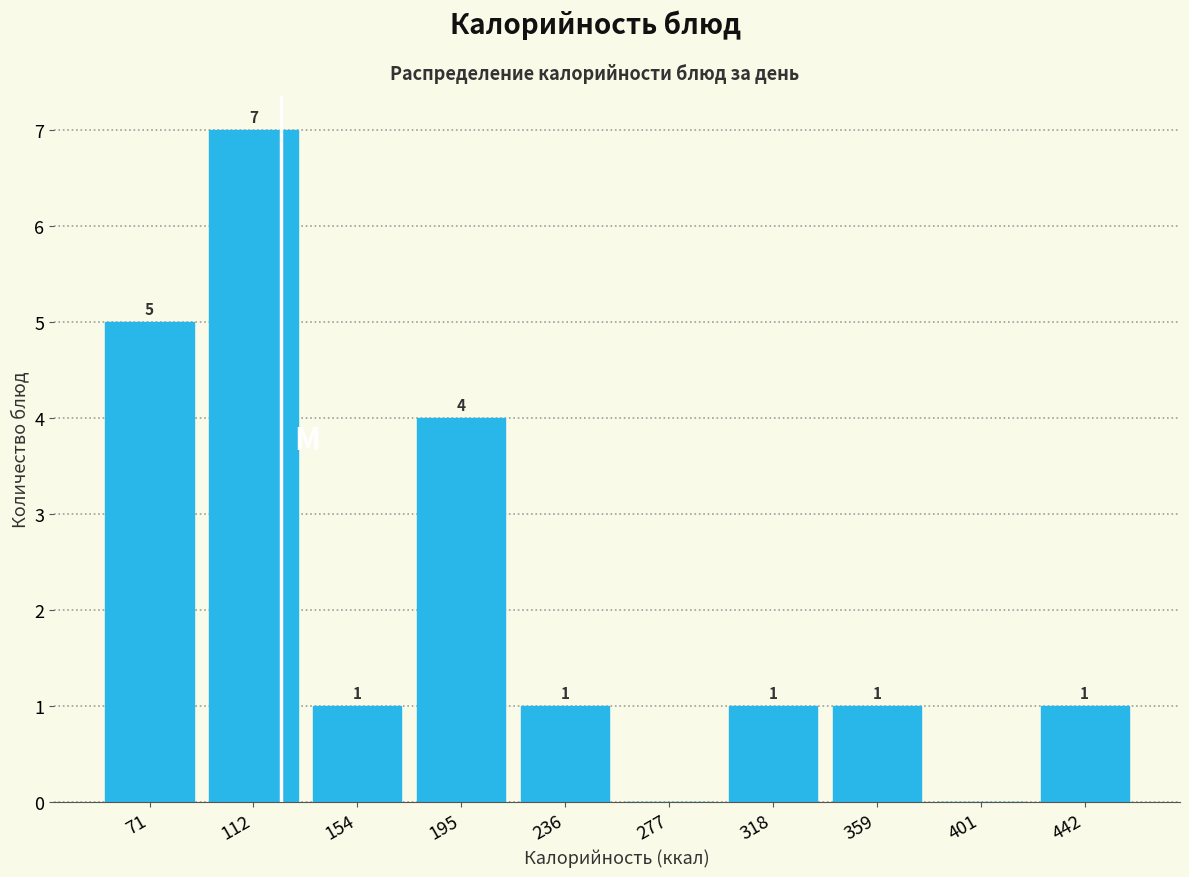

Which range on the x-axis has the tallest bar?

90 to 135